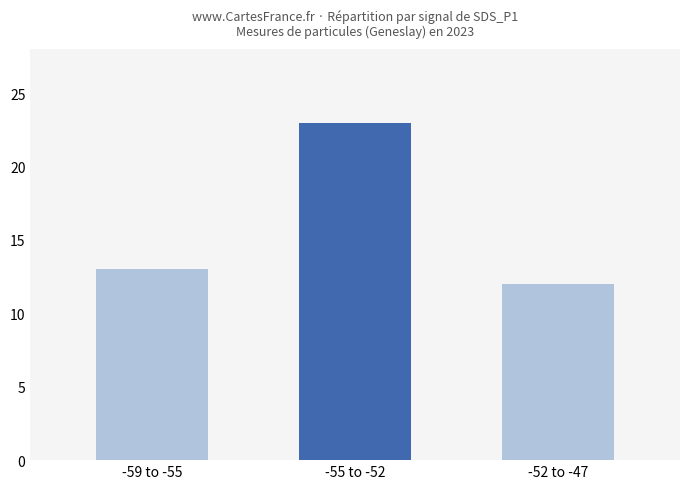

What is the difference between the values at -59 to -55 and -55 to -52?

10